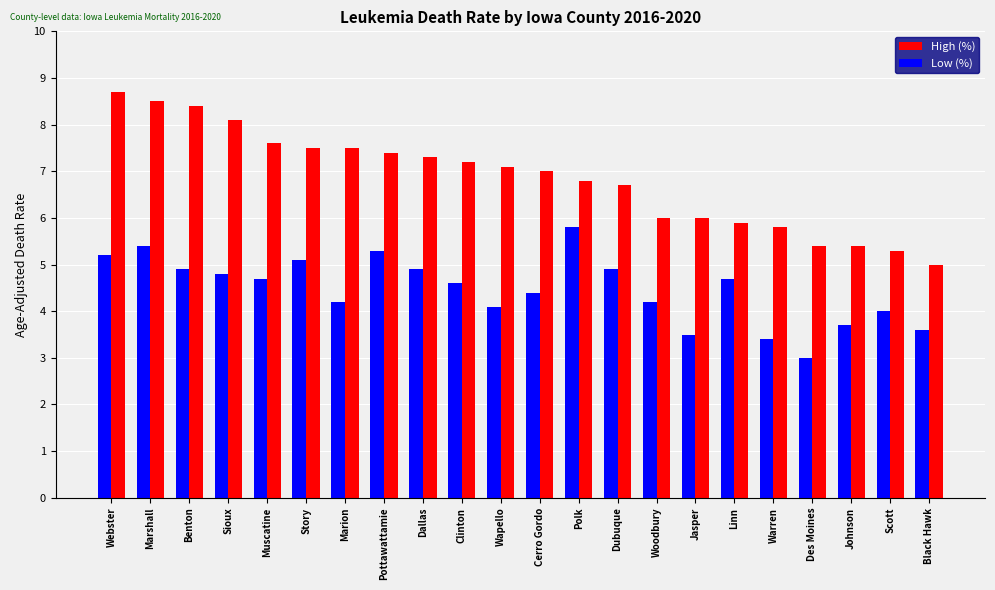

What value does the High (%) series have at Wapello?

7.1